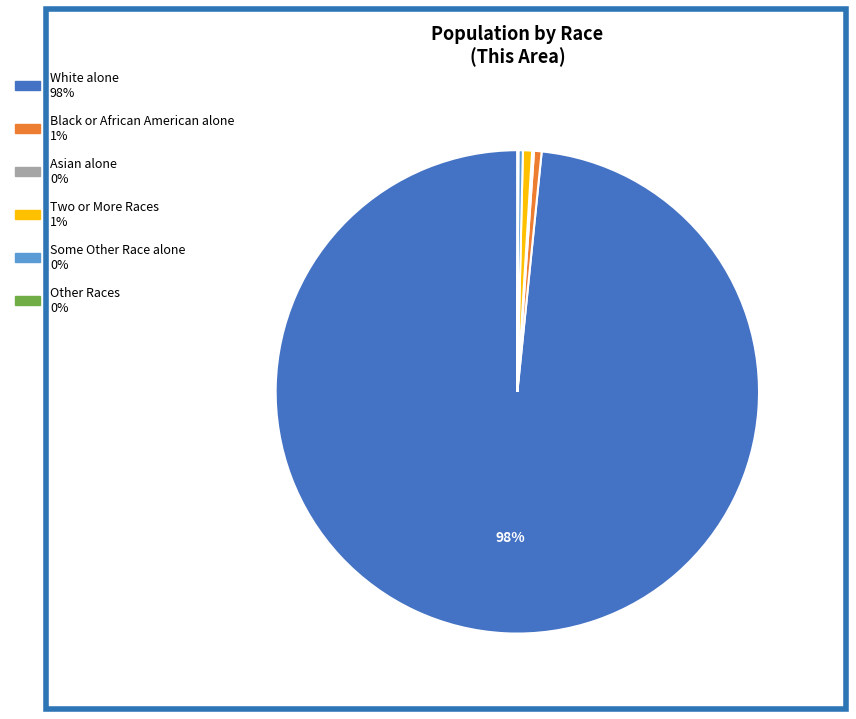

Which category has the biggest portion of the pie?

White alone